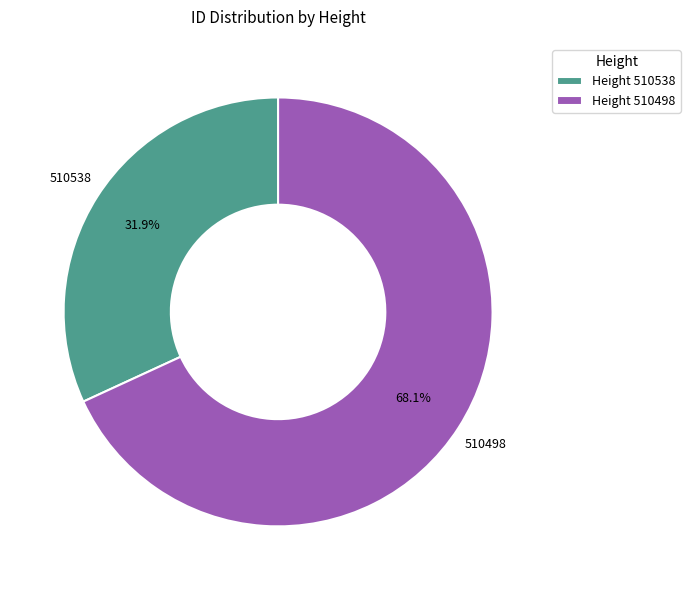

What is the ratio of the value at Height 510538 to the value at Height 510498?

0.5